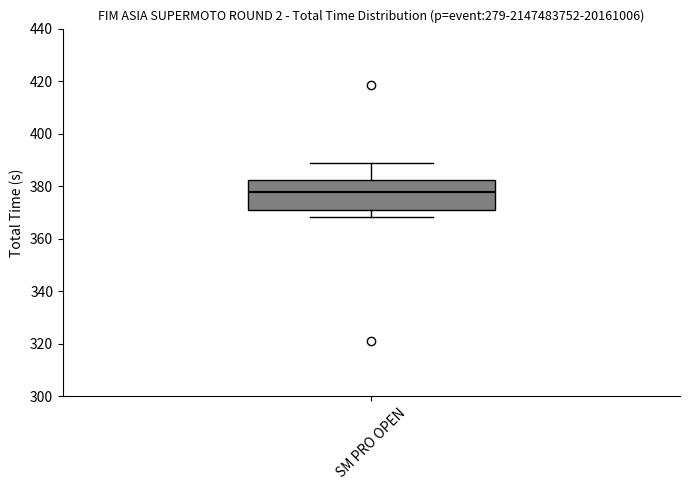

Where does the median line of the box for SM PRO OPEN sit on the y-axis? The values are not printed on the chart, so give them approximately, as read against the axis.

378